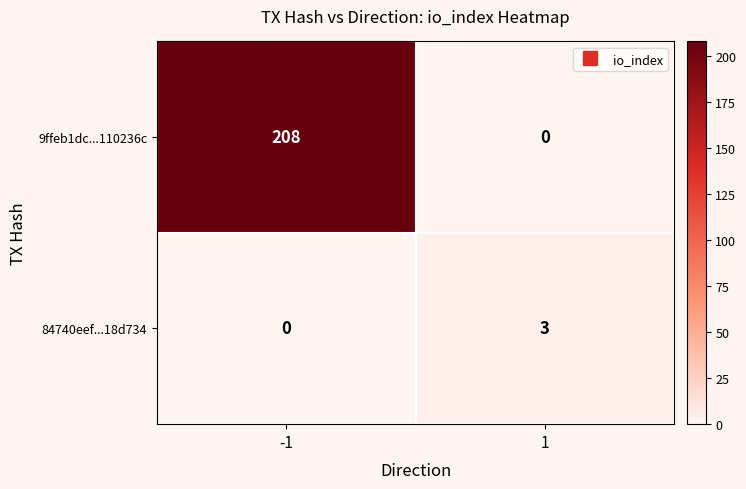

Between -1 and 1, which series saw the biggest shift?

9ffeb1dc...110236c